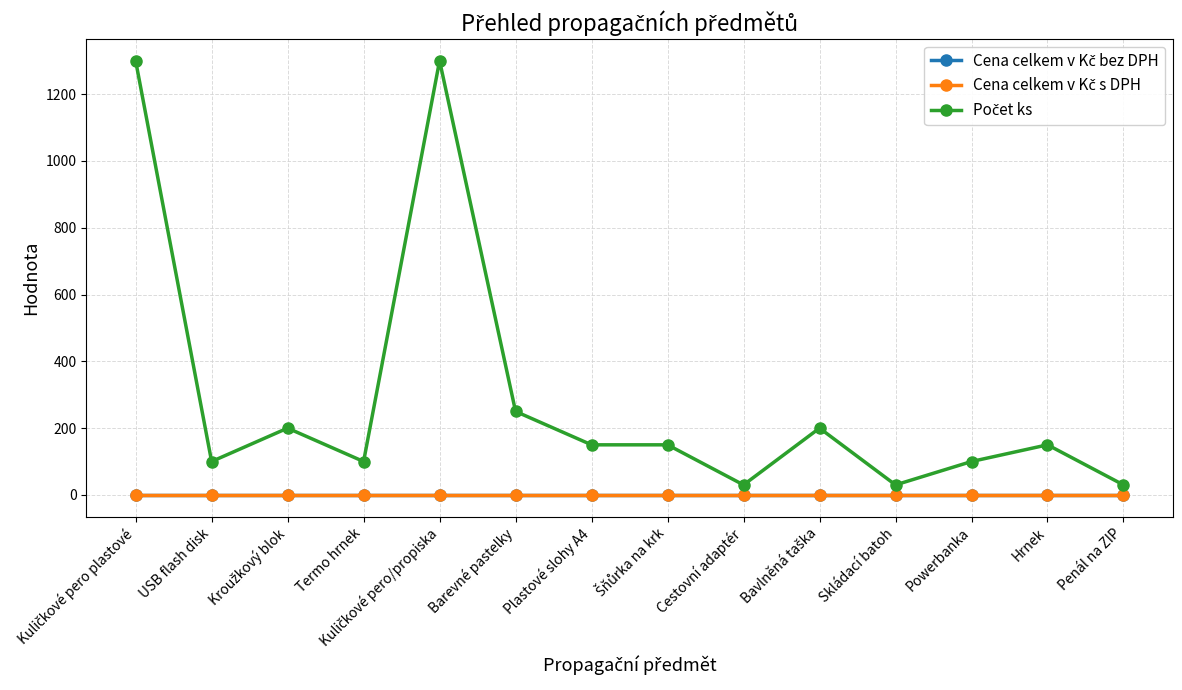

What is the maximum value shown in the chart?

1300